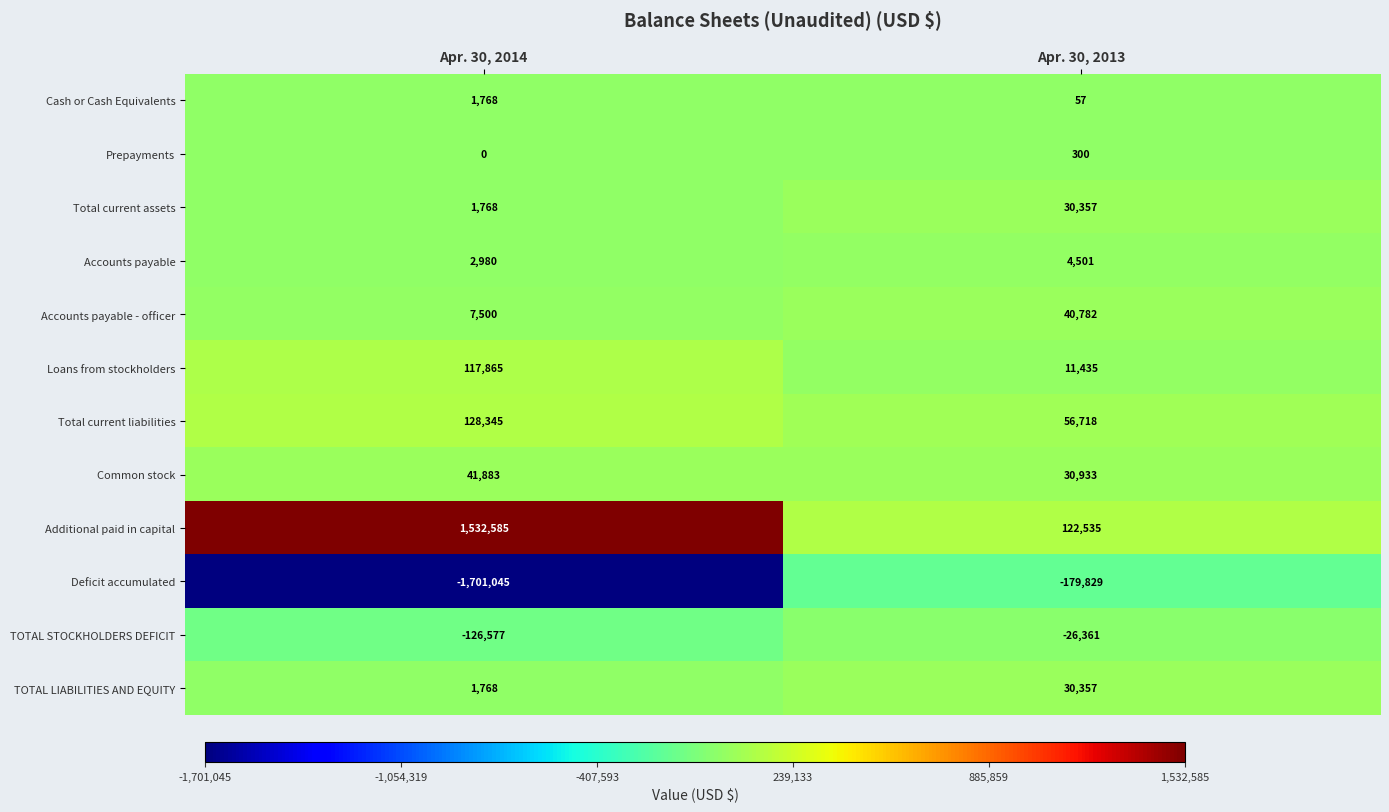

Which category has the highest value across all series?

Apr. 30, 2014